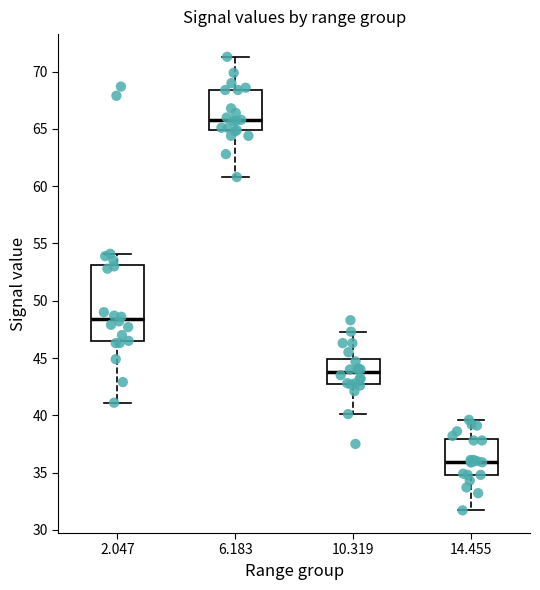

Which box is the tallest, from its lower edge to its upper edge?

2.047